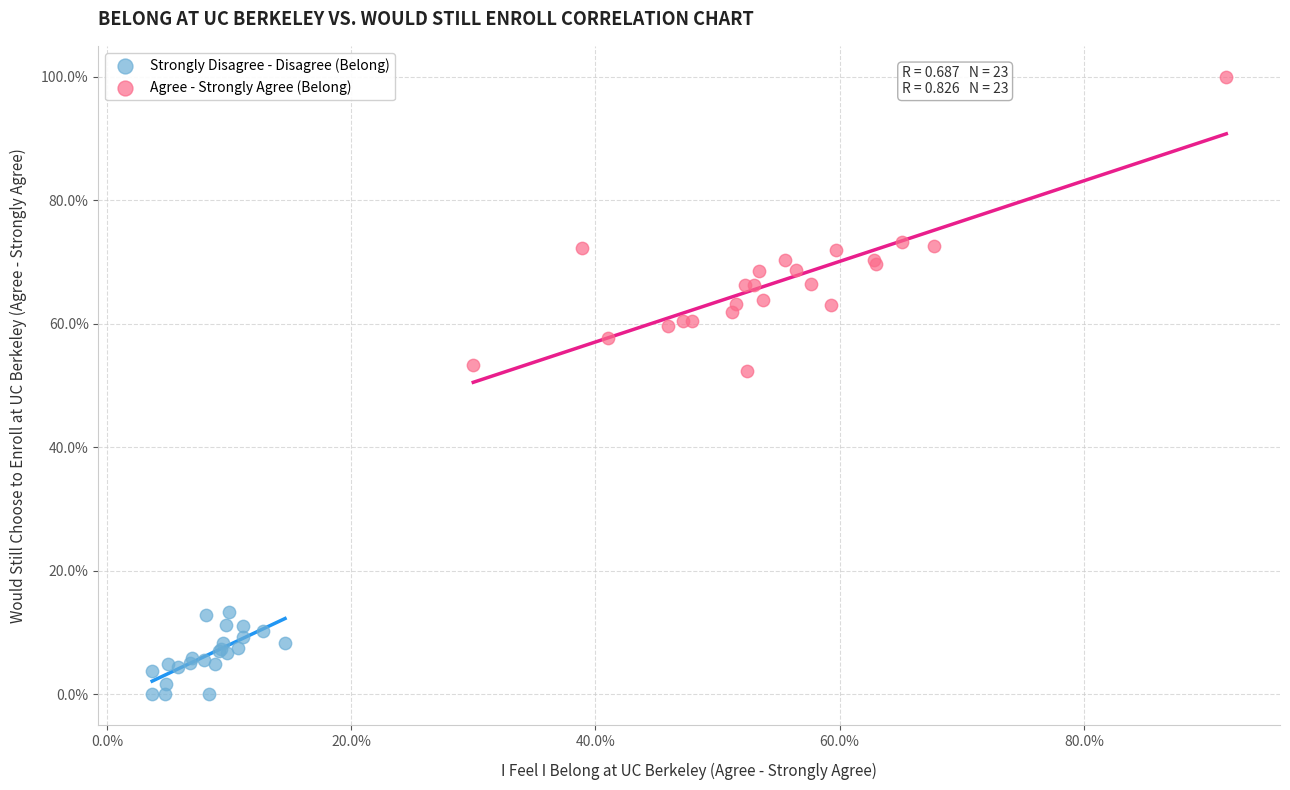

What are all the series names shown in the legend?

Strongly Disagree - Disagree (Belong), Agree - Strongly Agree (Belong)